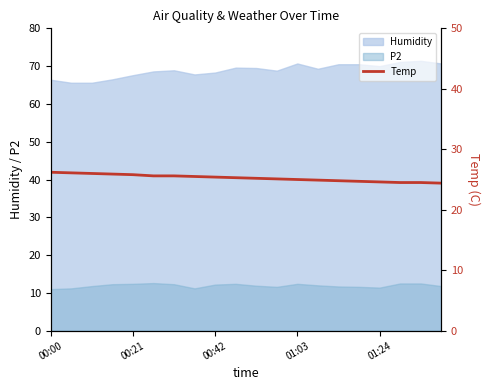

How many lines are shown in the chart?

1